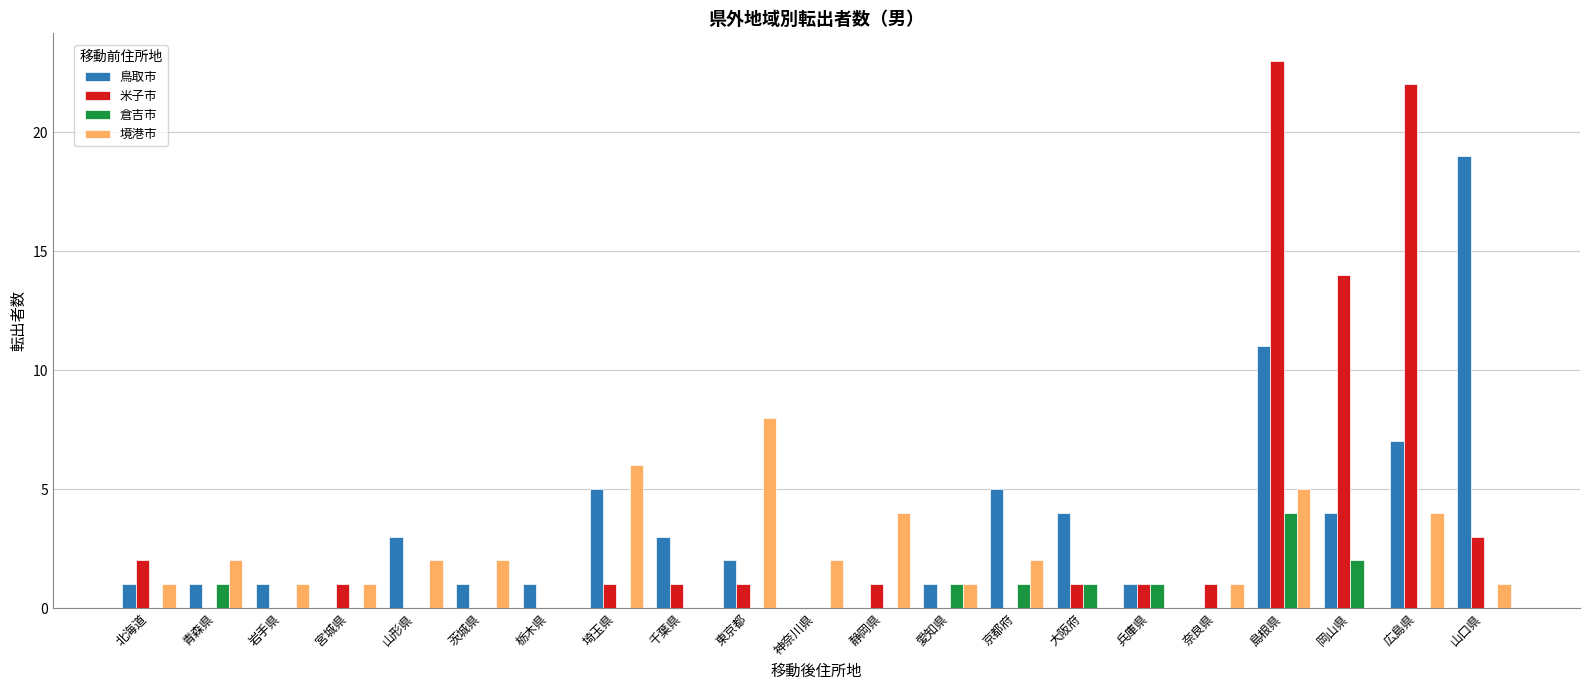

At which category is the sum across all series the highest?

島根県